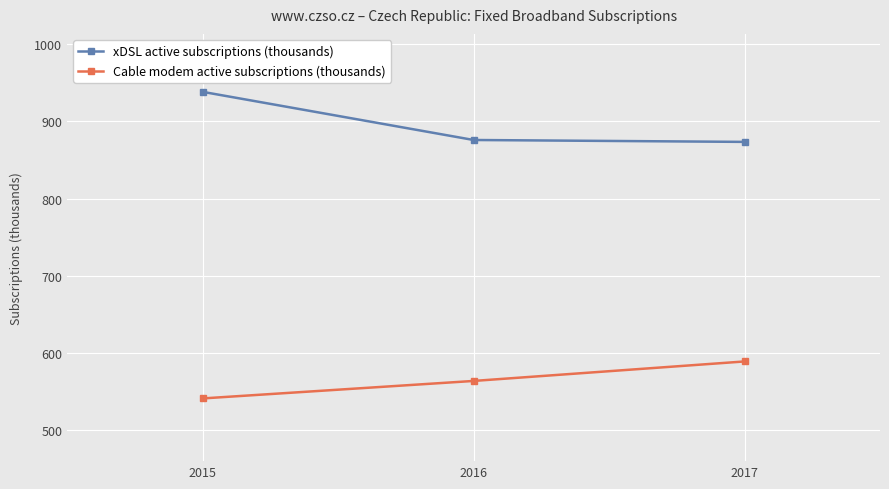

What is the difference between the maximum and second lowest values in the xDSL active subscriptions (thousands) series?

62.3